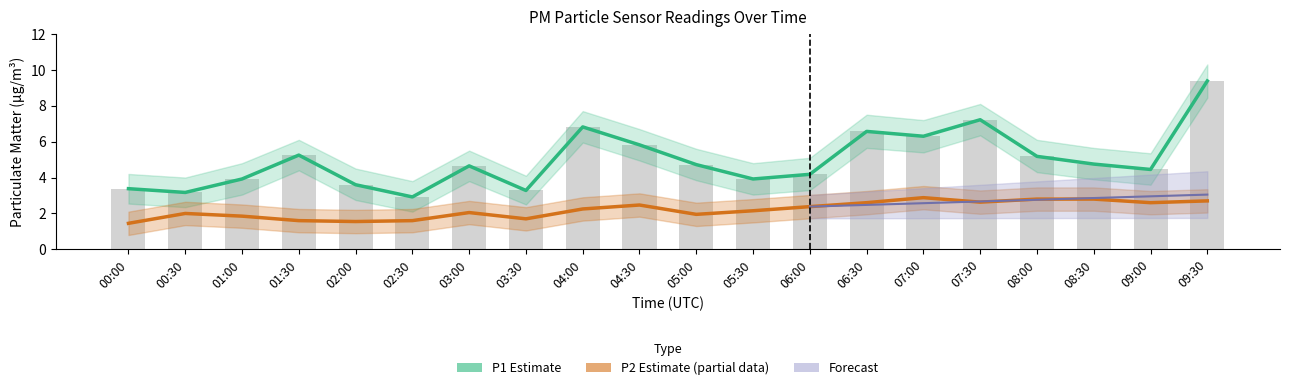

Reading right to left, extract all data points from this chart.

P1 (Estimate): 9.4	4.5	4.8	5.2	7.2	6.3	6.6	4.2	3.9	4.7	5.8	6.8	3.3	4.7	2.9	3.6	5.2	3.9	3.2	3.4
P2 (Estimate based on partial data): 2.7	2.6	2.8	2.8	2.6	2.9	2.6	2.4	2.1	1.9	2.5	2.2	1.7	2.0	1.6	1.6	1.6	1.9	2.0	1.4